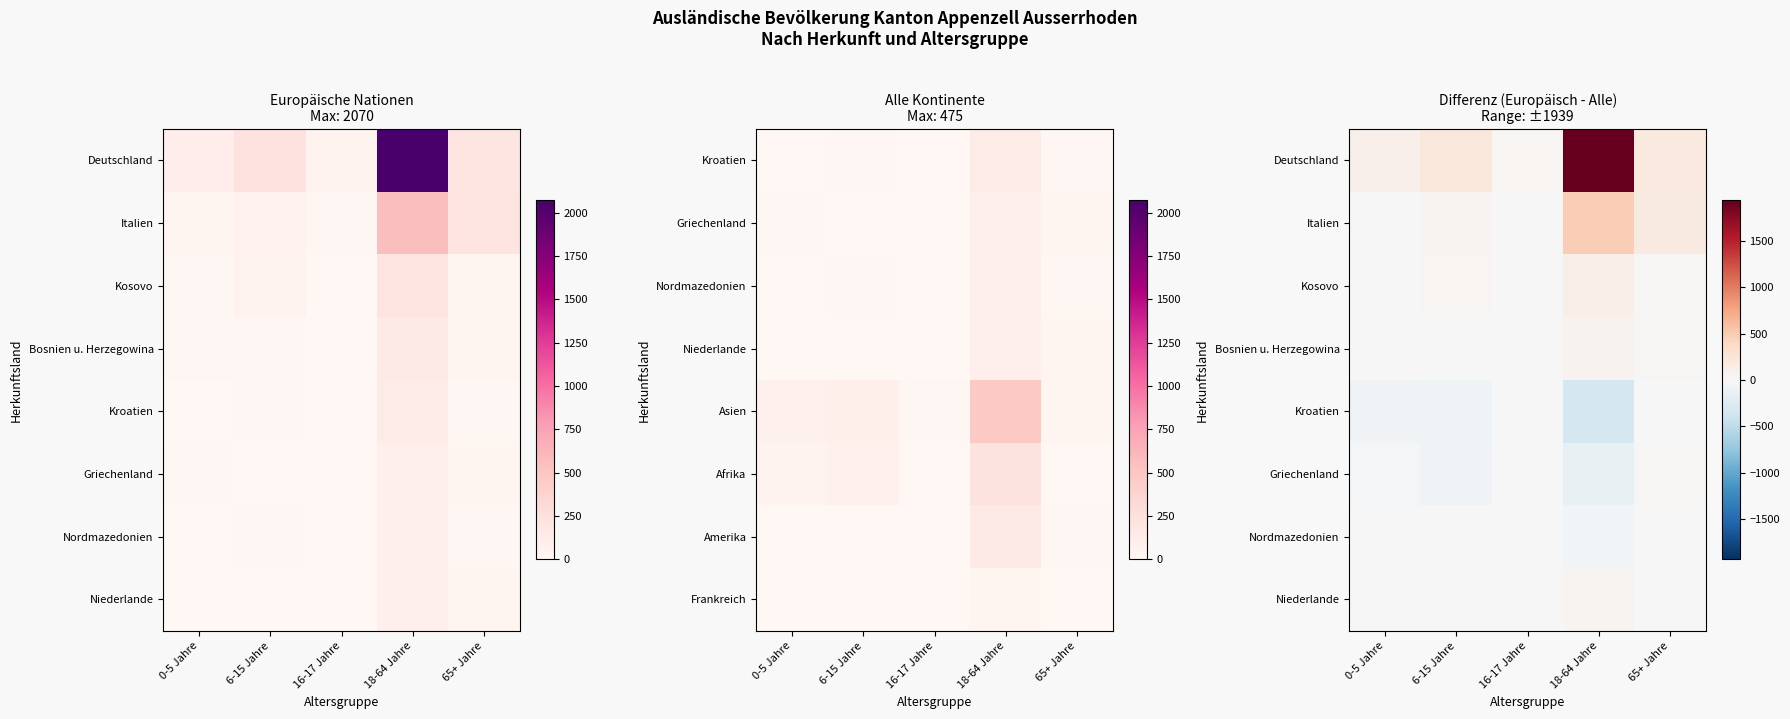

The value of Niederlande at 16-17 Jahre is 1. True or false?

True